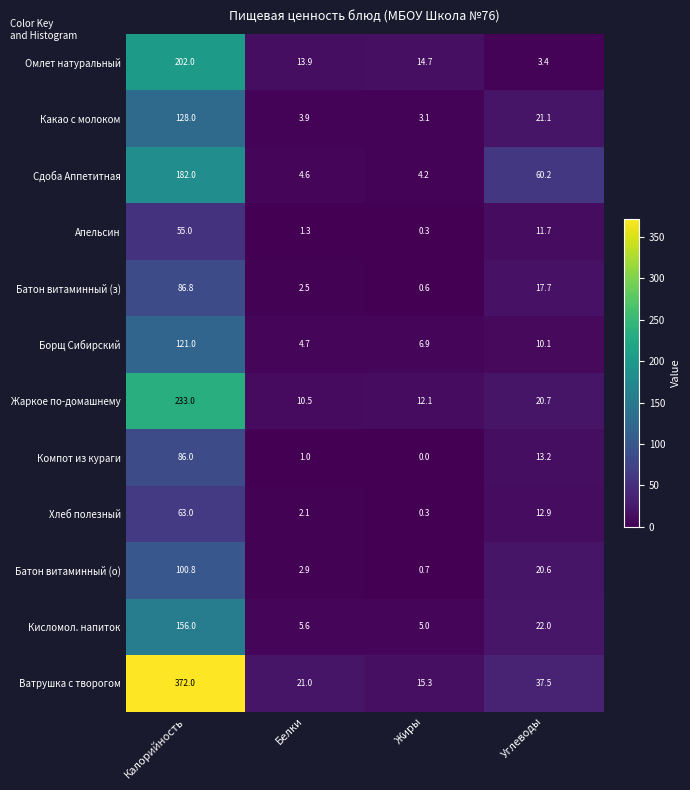

Rank the series at Углеводы from highest to lowest value.

Сдоба Аппетитная, Ватрушка с творогом, Кисломол. напиток, Какао с молоком, Жаркое по-домашнему, Батон витаминный (о), Батон витаминный (з), Компот из кураги, Хлеб полезный, Апельсин, Борщ Сибирский, Омлет натуральный